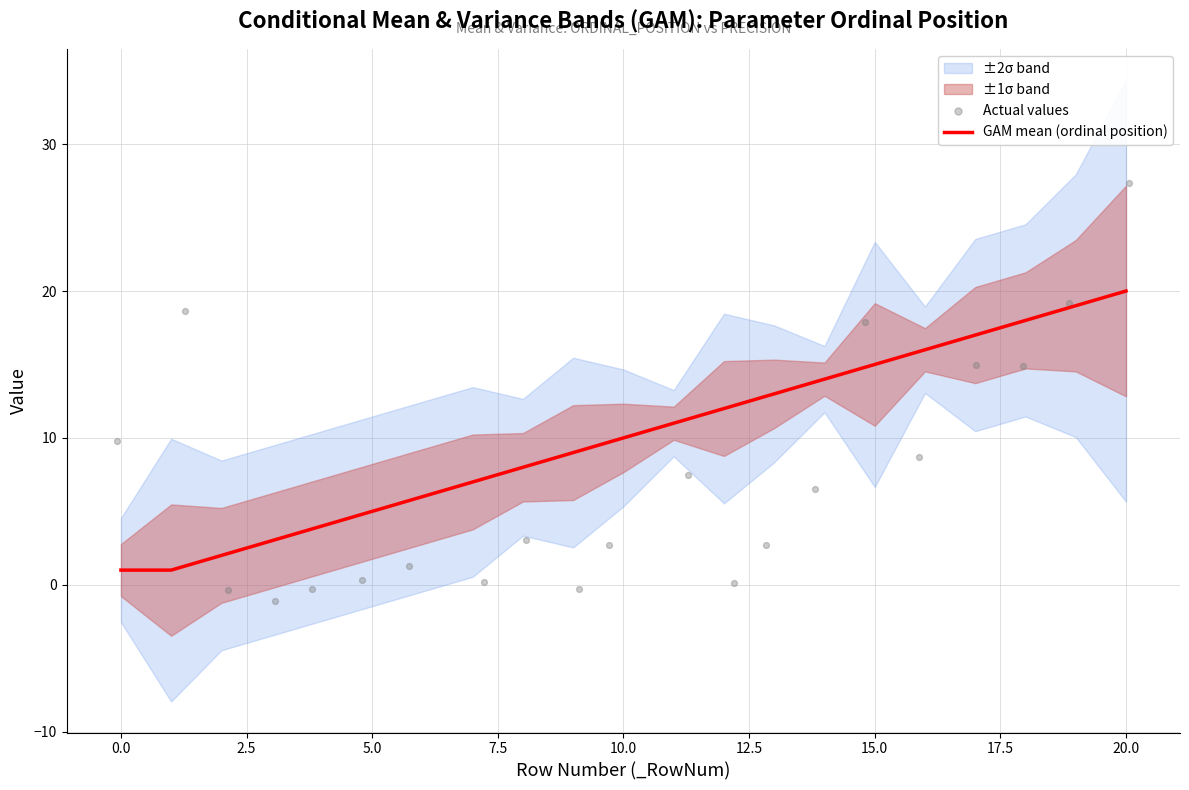

At how many categories does at least one series exceed 10?

11